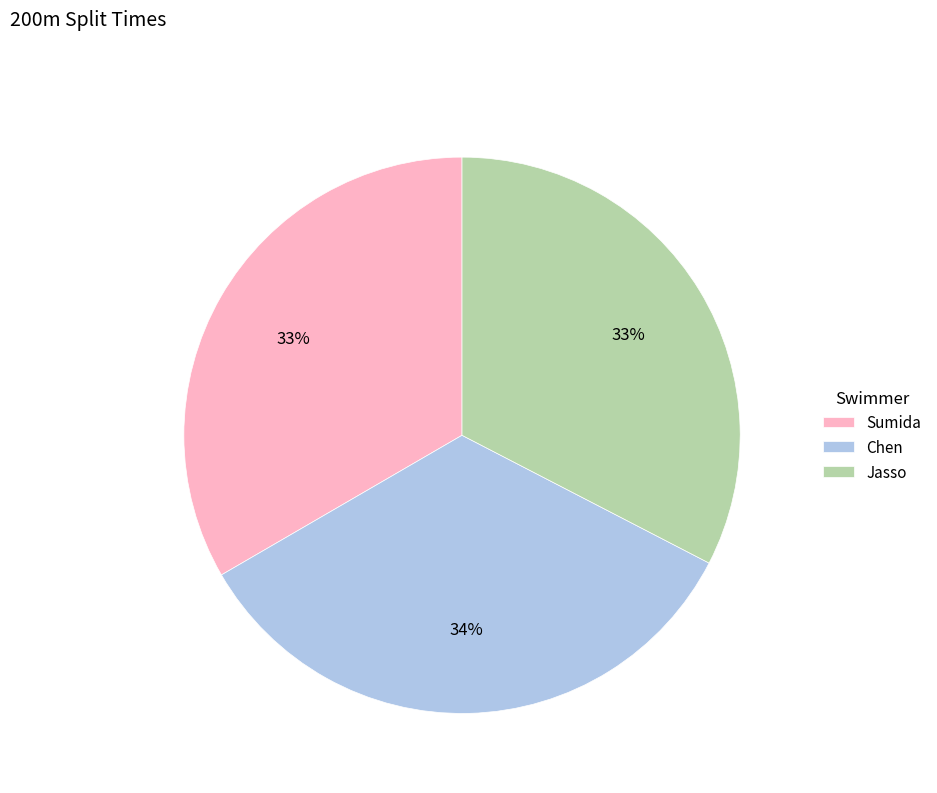

Does Jasso account for over 50% of the chart?

No